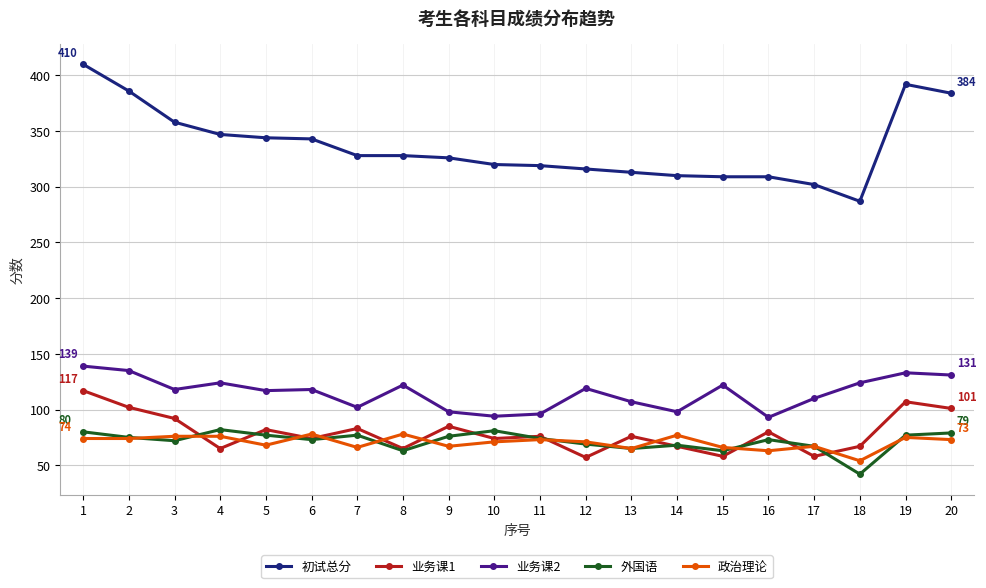

What value does the 初试总分 series have at 14, to the nearest 10?

310